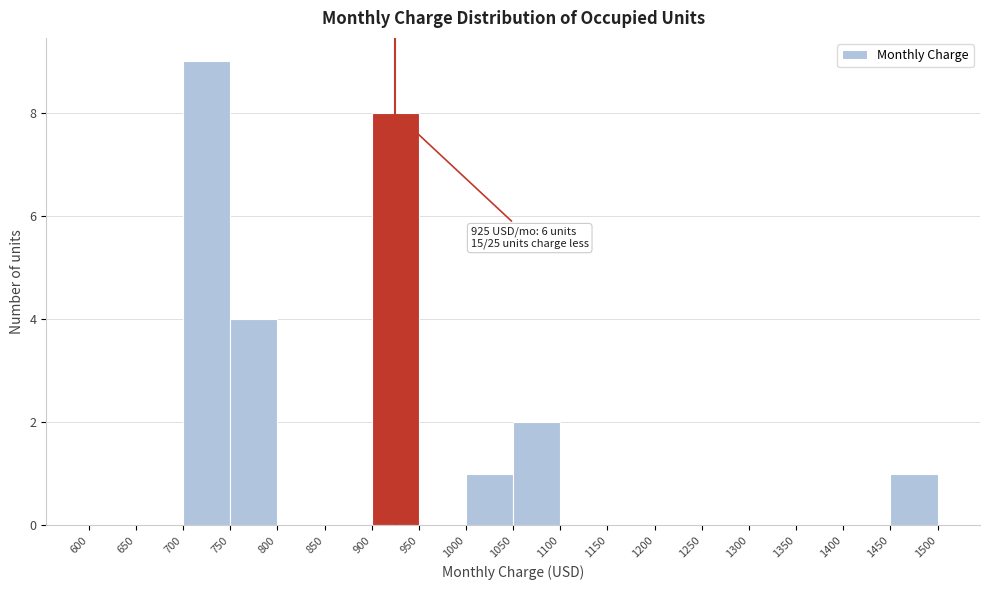

Which range on the x-axis has the tallest bar?

700 to 750